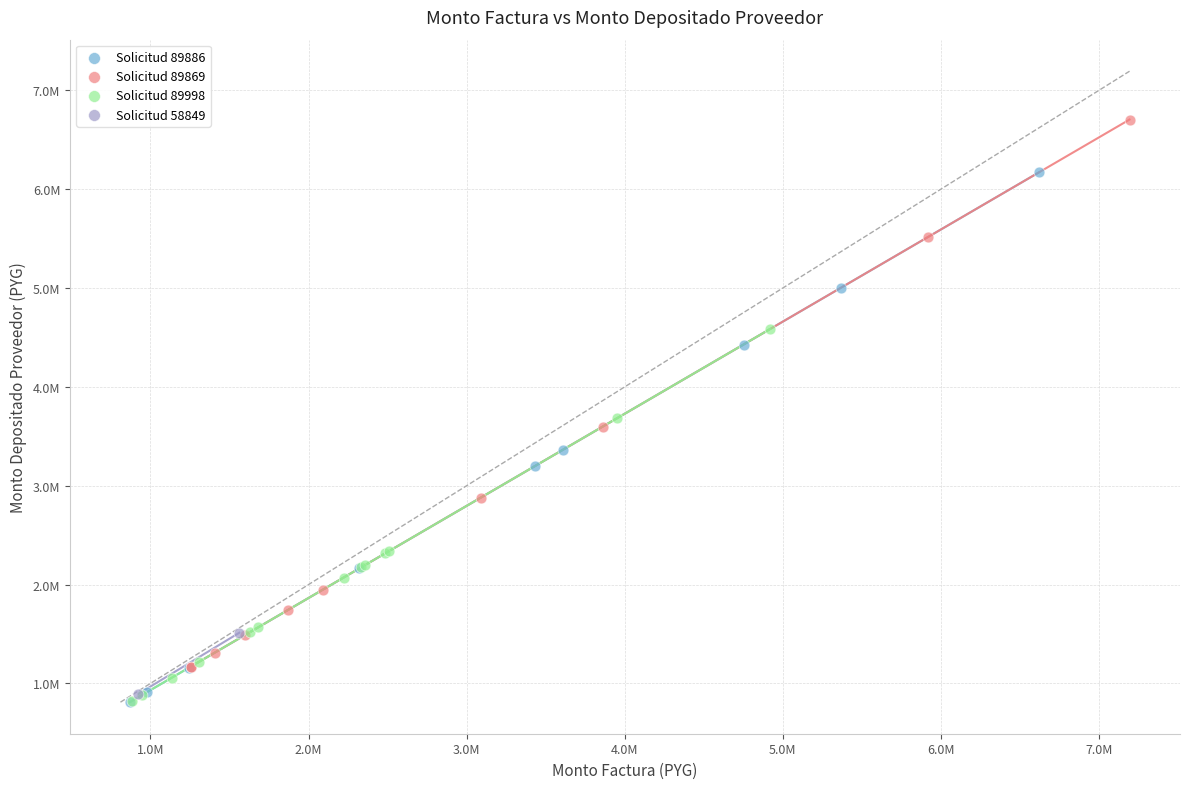

Which series reaches the maximum Y coordinate?

Solicitud 89869